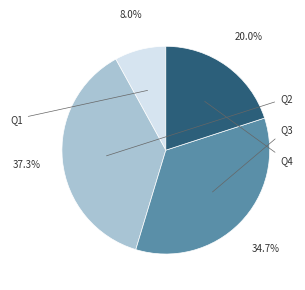

Which category has the smallest portion of the pie?

Q1